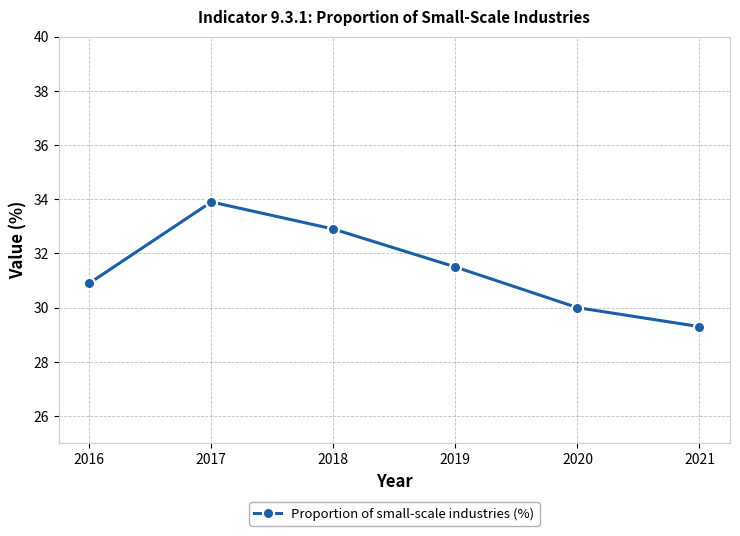

Reading left to right, list all the values displayed in this chart.

30.9	33.9	32.9	31.5	30.0	29.3